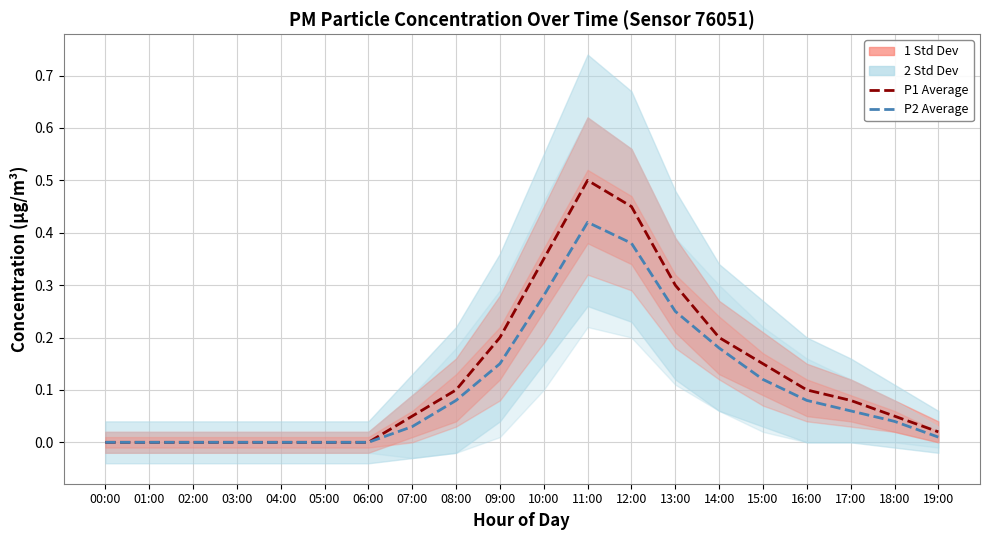

Where is the first local maximum for P1 Average?

11:00